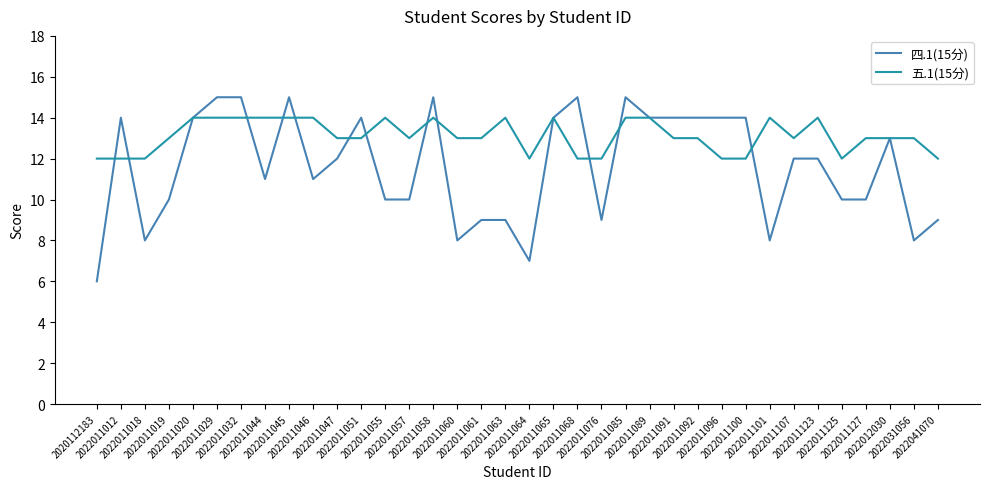

Rank the series by their maximum value, from highest to lowest.

四.1(15分), 五.1(15分)